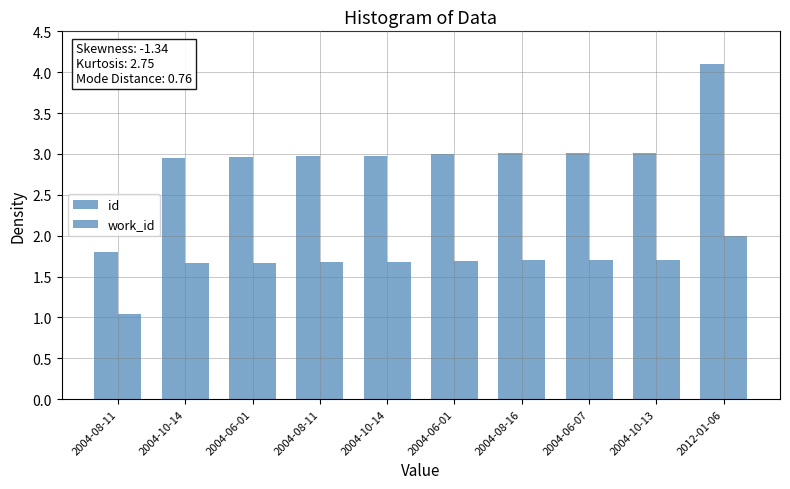

How many values in the id series exceed 3?

5